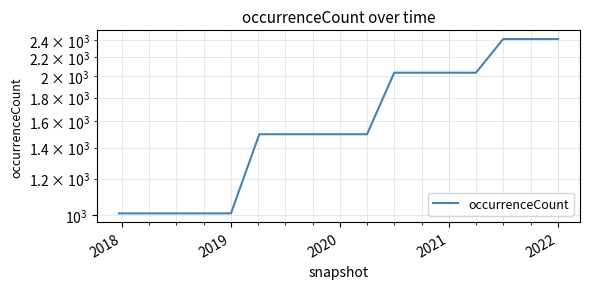

True or false: there are more than 0 points higher than both neighbors.

False